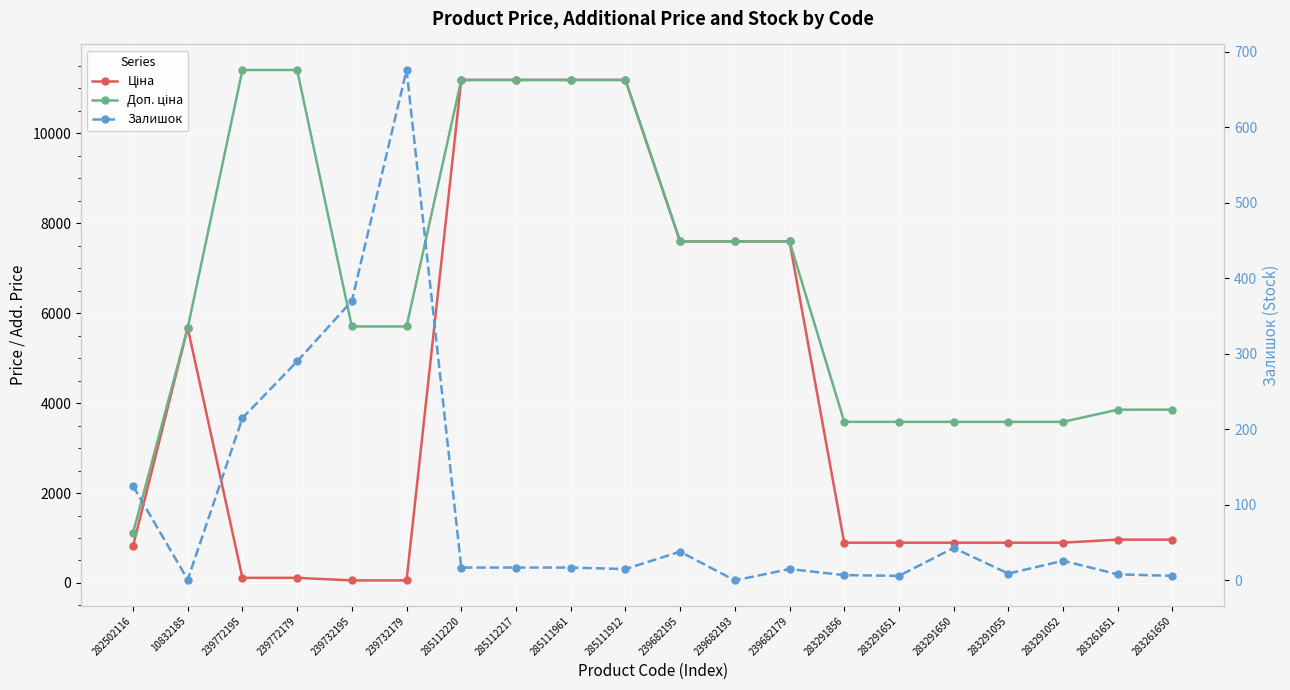

Is the value of Залишок at 285112220 greater than the value of Доп. ціна at 239682179?

No